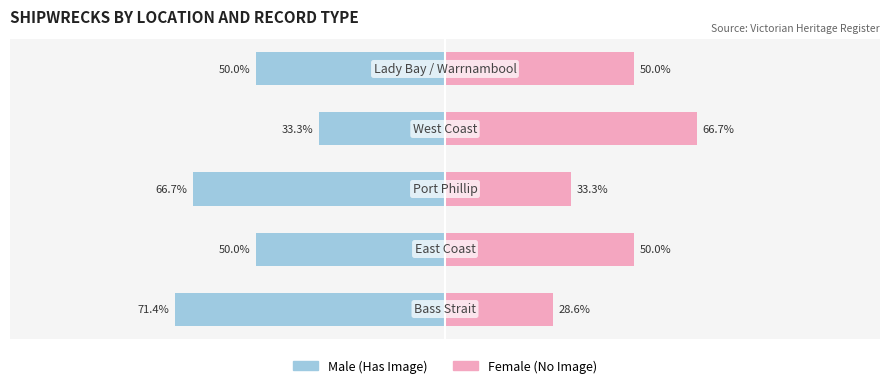

Between 1 and 4, which is larger?

1